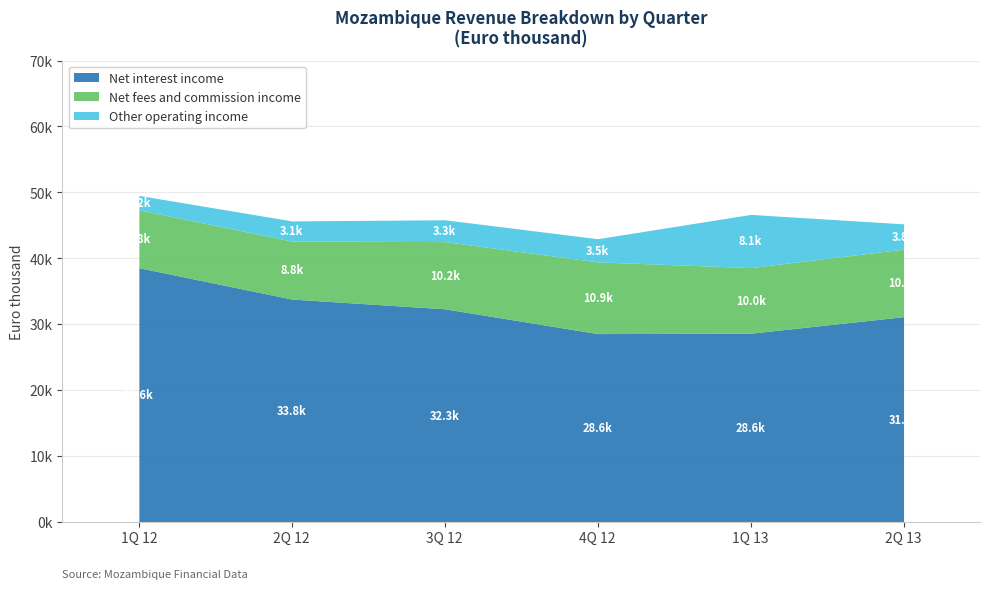

What is the spread (max minus min) of values at 1Q 13?

20544